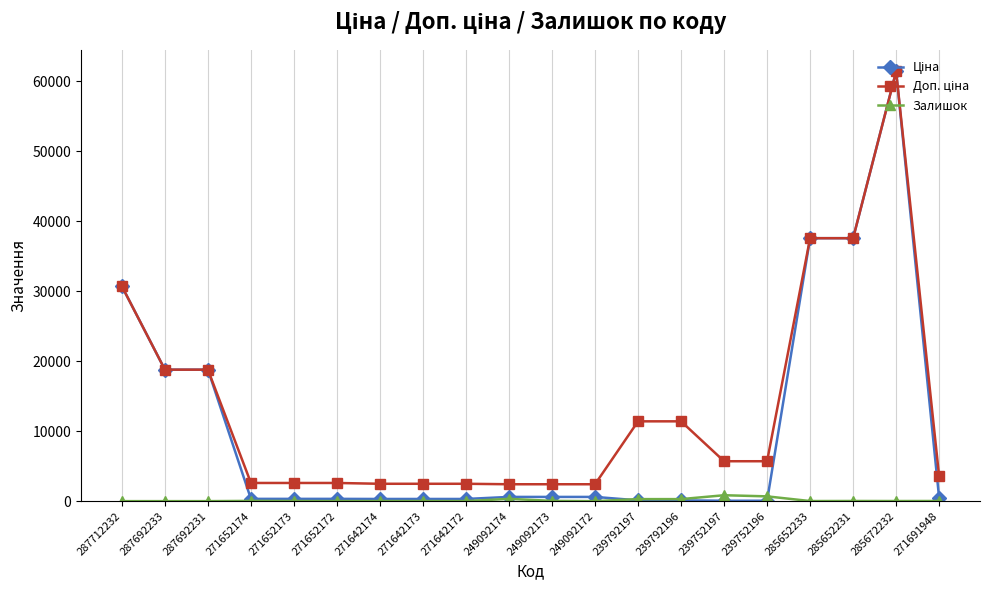

Which category has the highest value across all series?

285672232